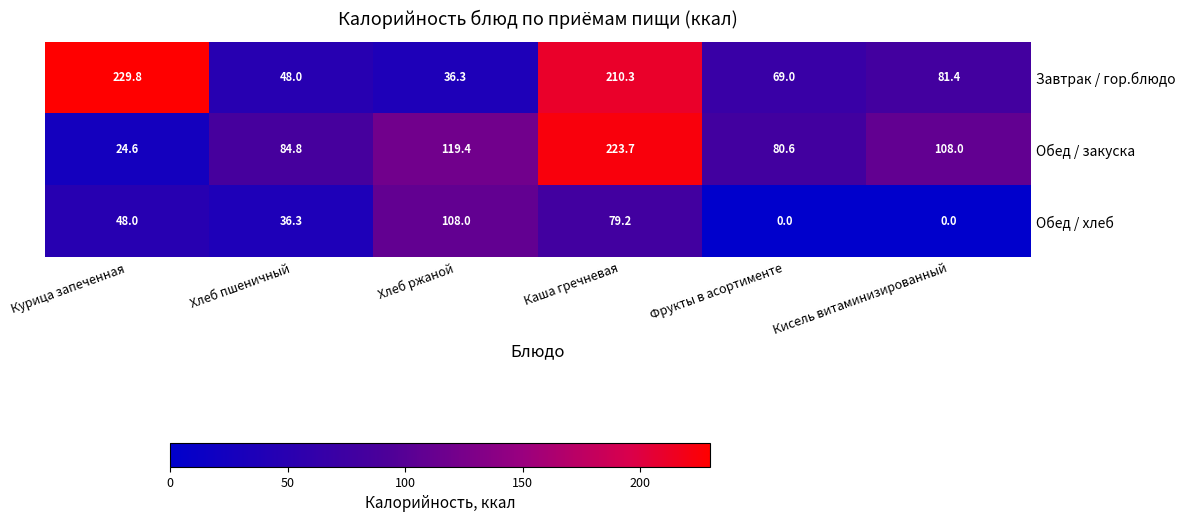

Which series has the widest spread of values?

Обед / закуска